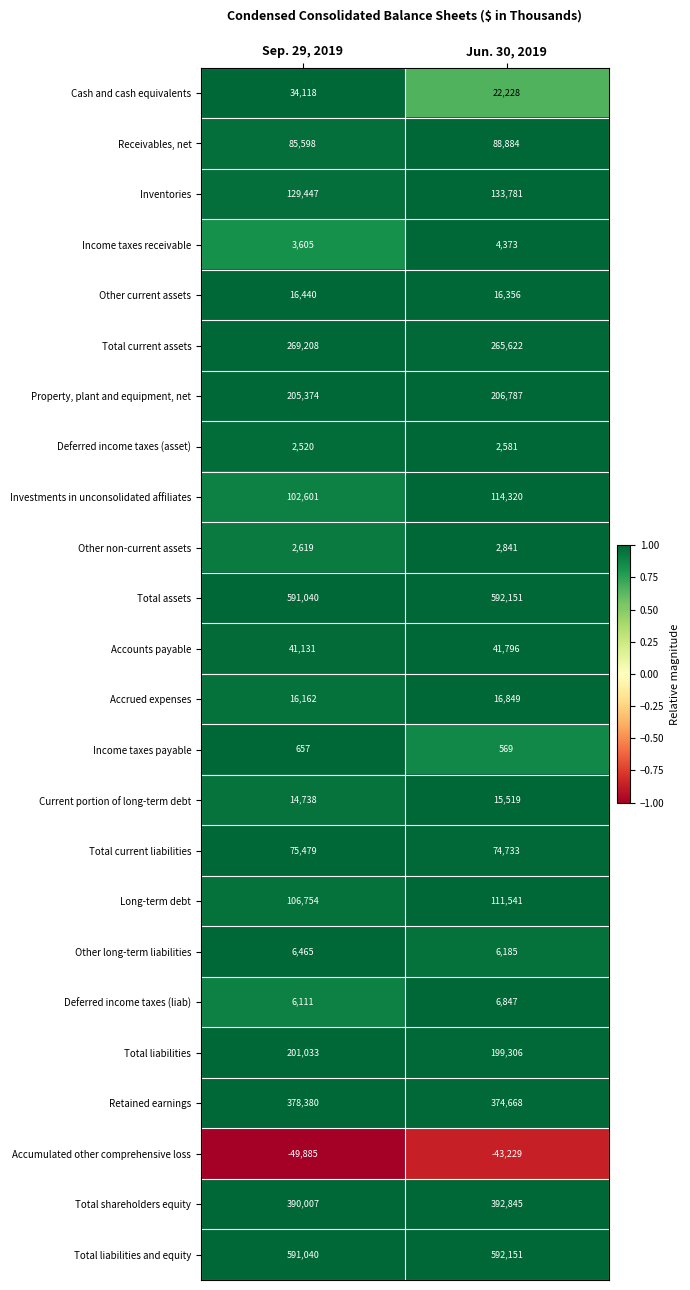

The Total liabilities series shows 201033 at Sep. 29, 2019. True or false?

True